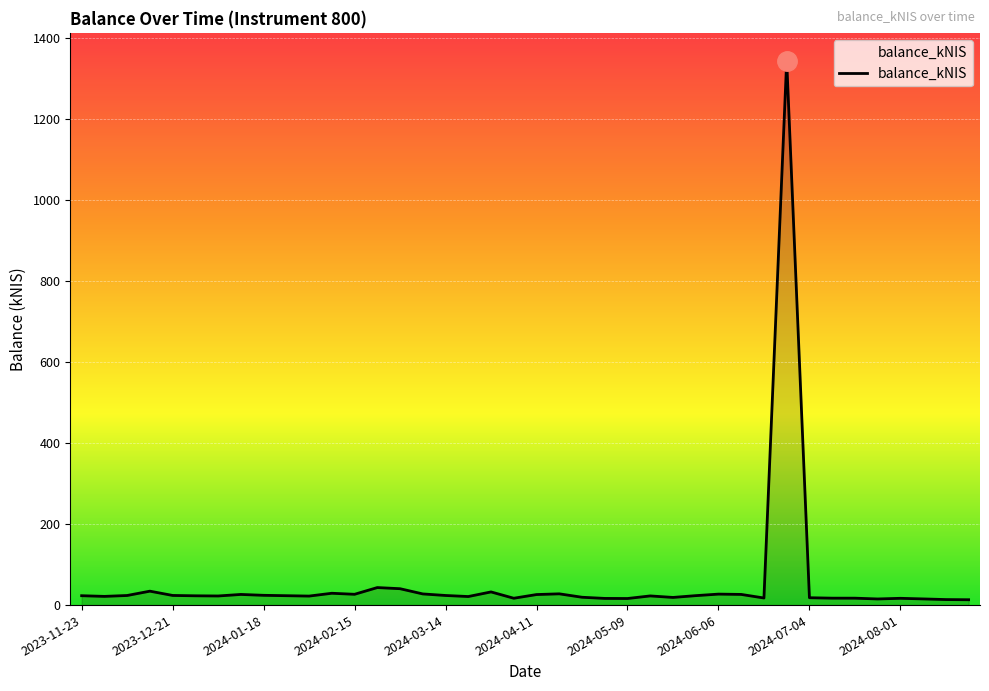

Does the chart have visible grid lines?

Yes